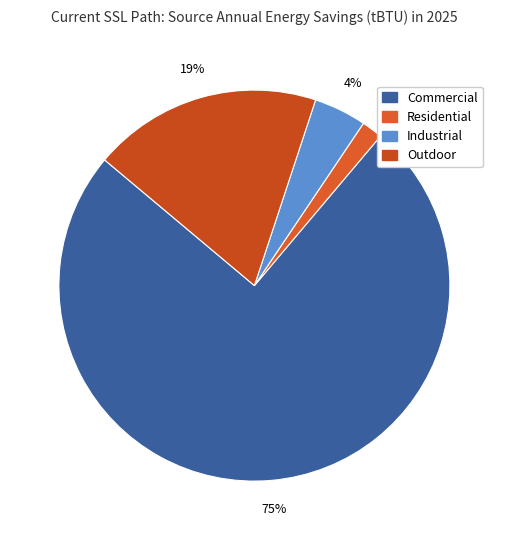

How many segments does this pie chart have?

4